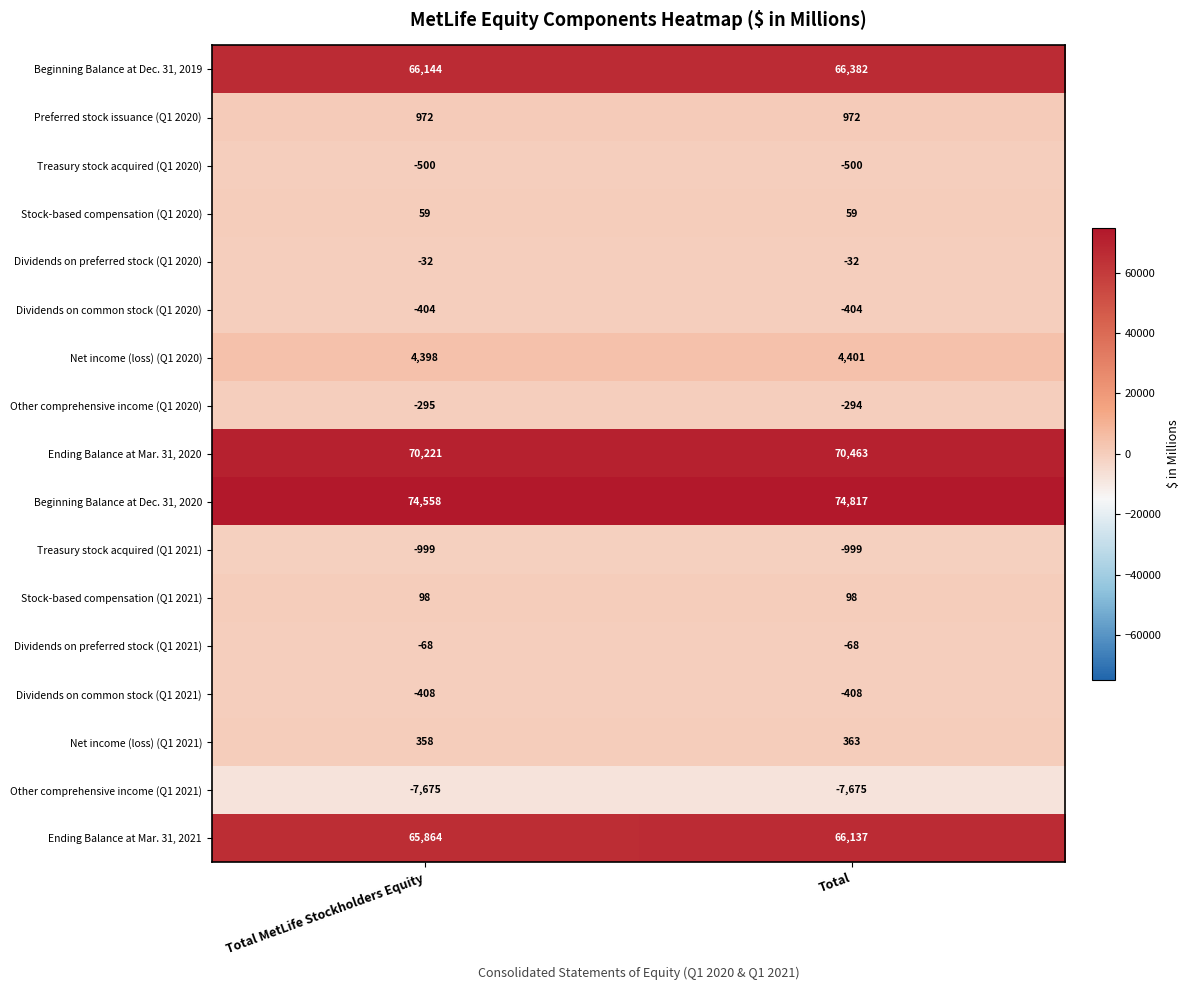

Which series changed the most between Total MetLife Stockholders Equity and Total?

Ending Balance at Mar. 31, 2021